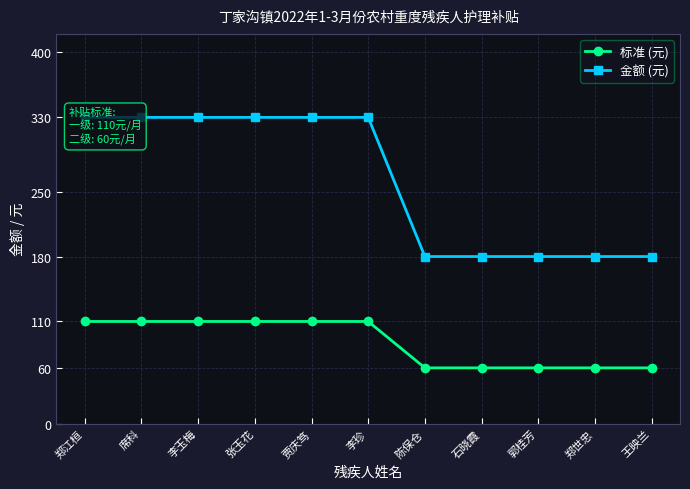

Is the value of 金额 (元) at 郭桂芳 greater than the value of 标准 (元) at 王映兰?

Yes